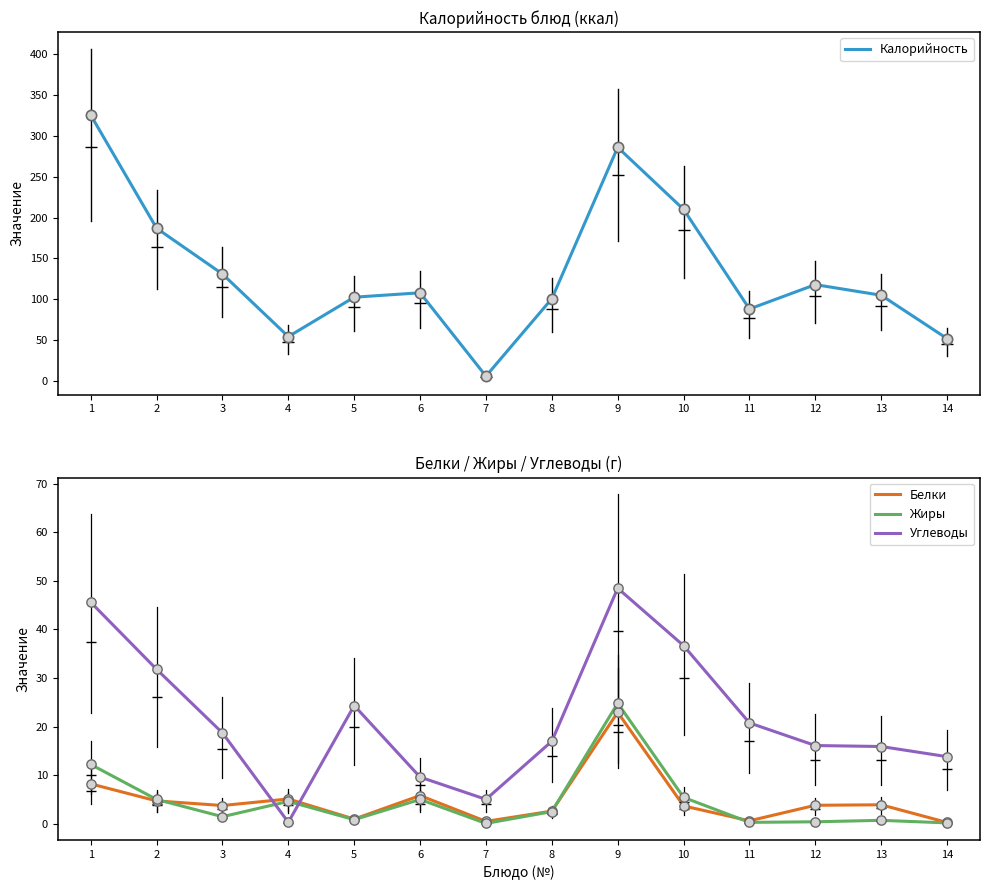

At which category is the sum across all series the highest?

1